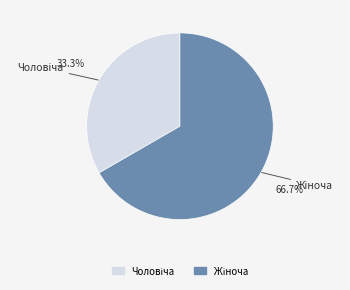

Is there a majority slice in this chart?

Yes